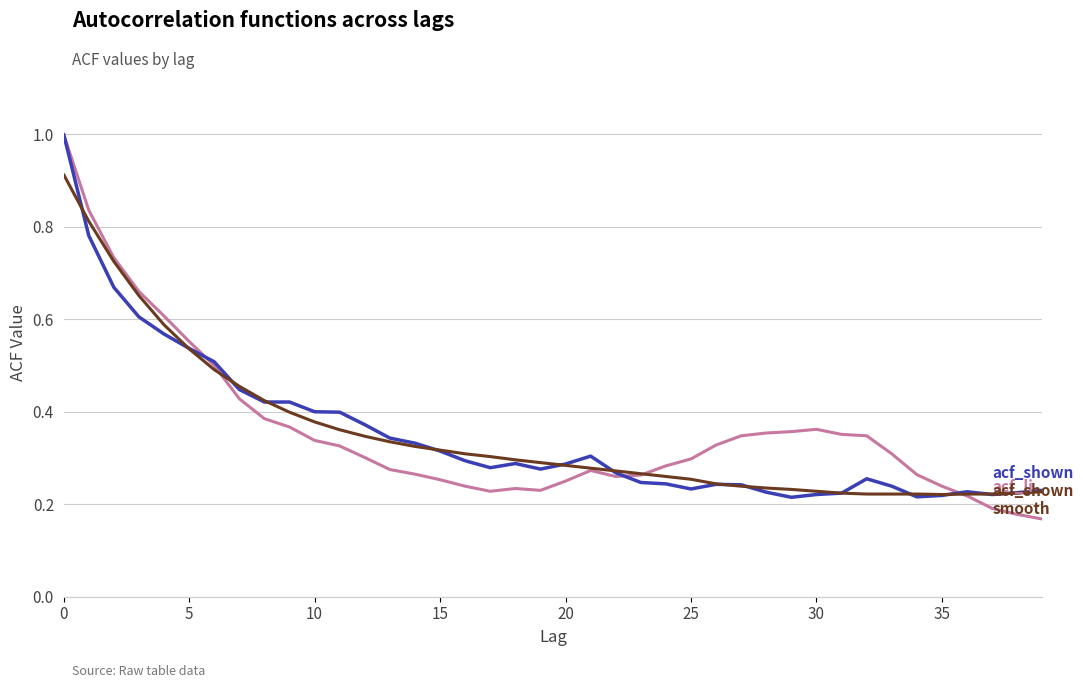

What is the maximum value shown in the chart?

1.0